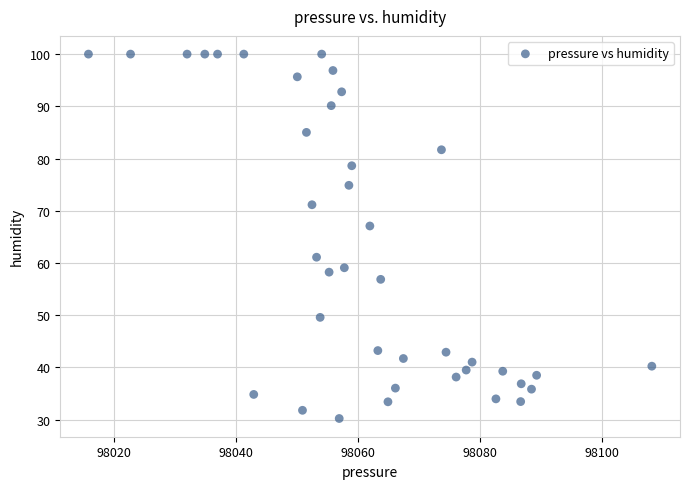

What Y value in the scatter plot is closest to 65?

67.1